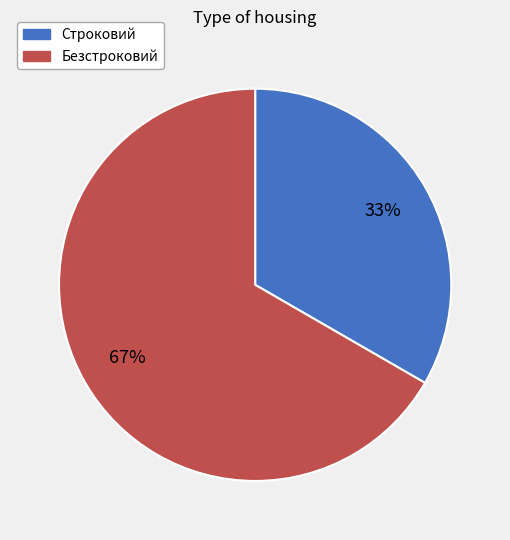

What percentage is the Безстроковий slice, to the nearest percent?

67%